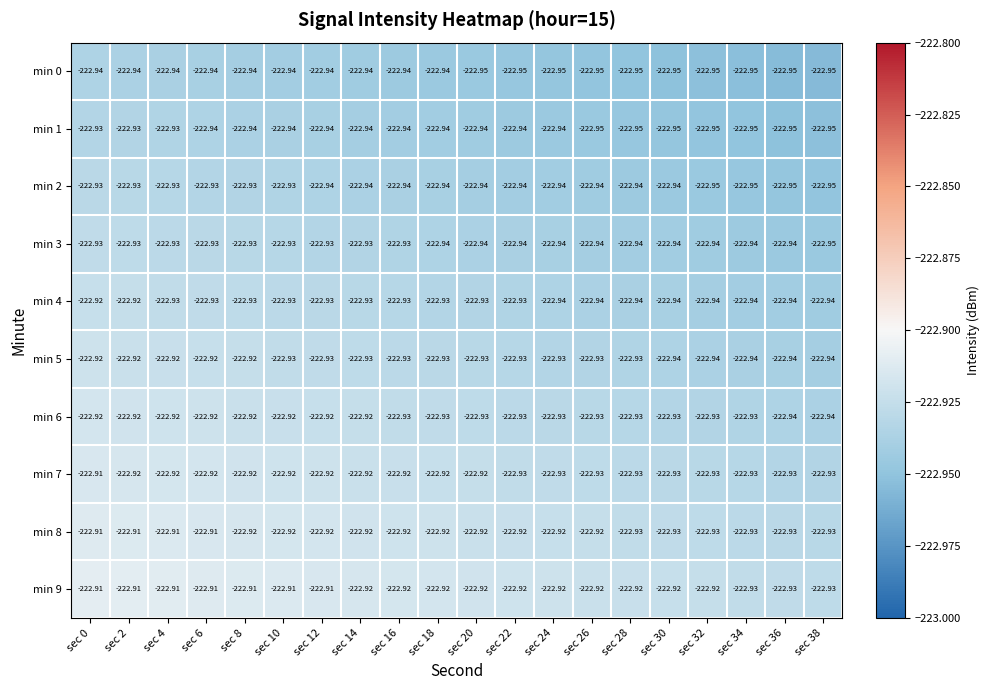

Is the value of min 3 at sec 38 greater than the value of min 2 at sec 2?

No